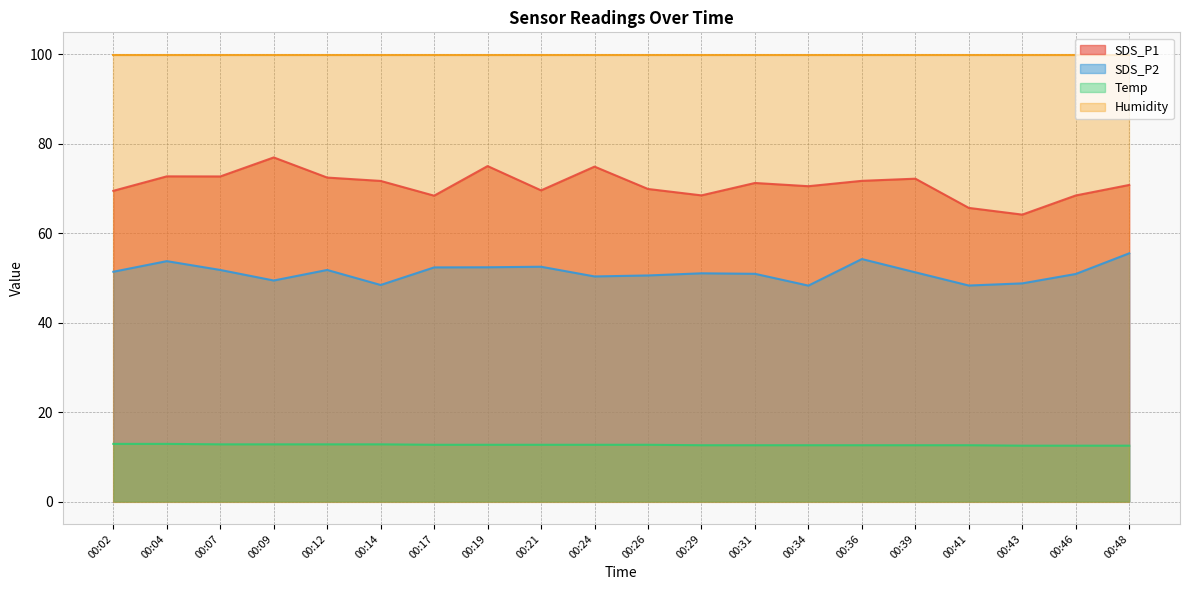

List the series in order of their peak value, highest first.

Humidity, SDS_P1, SDS_P2, Temp